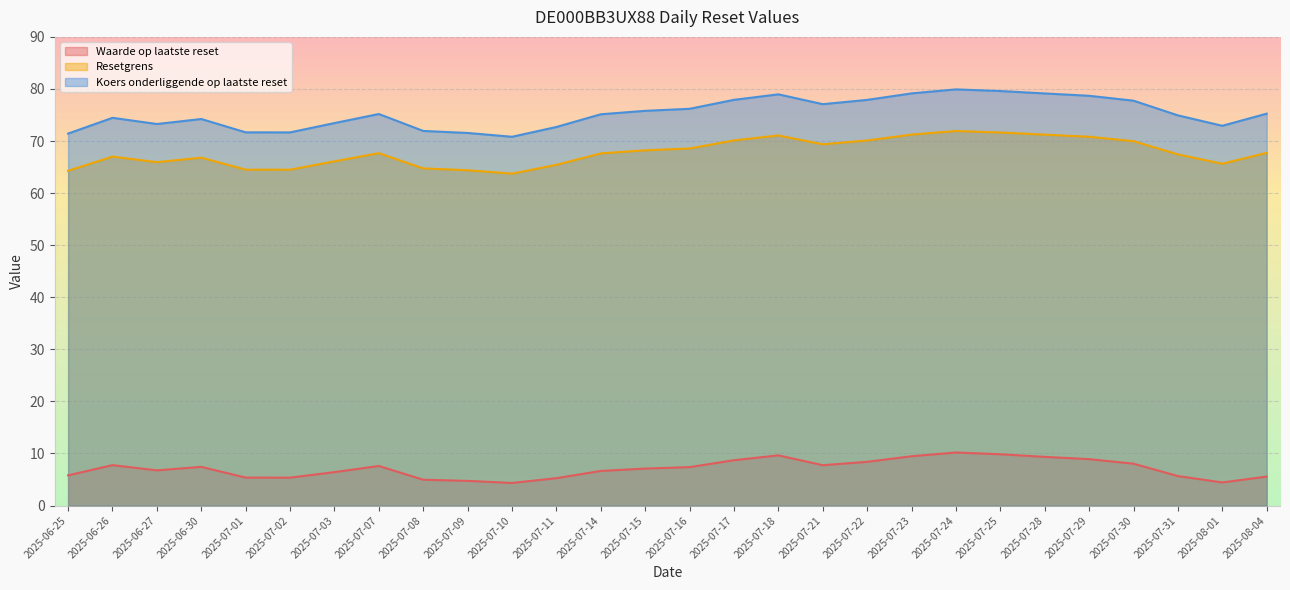

At 2025-06-27, list the series in order from largest to smallest.

Koers onderliggende op laatste reset, Resetgrens, Waarde op laatste reset